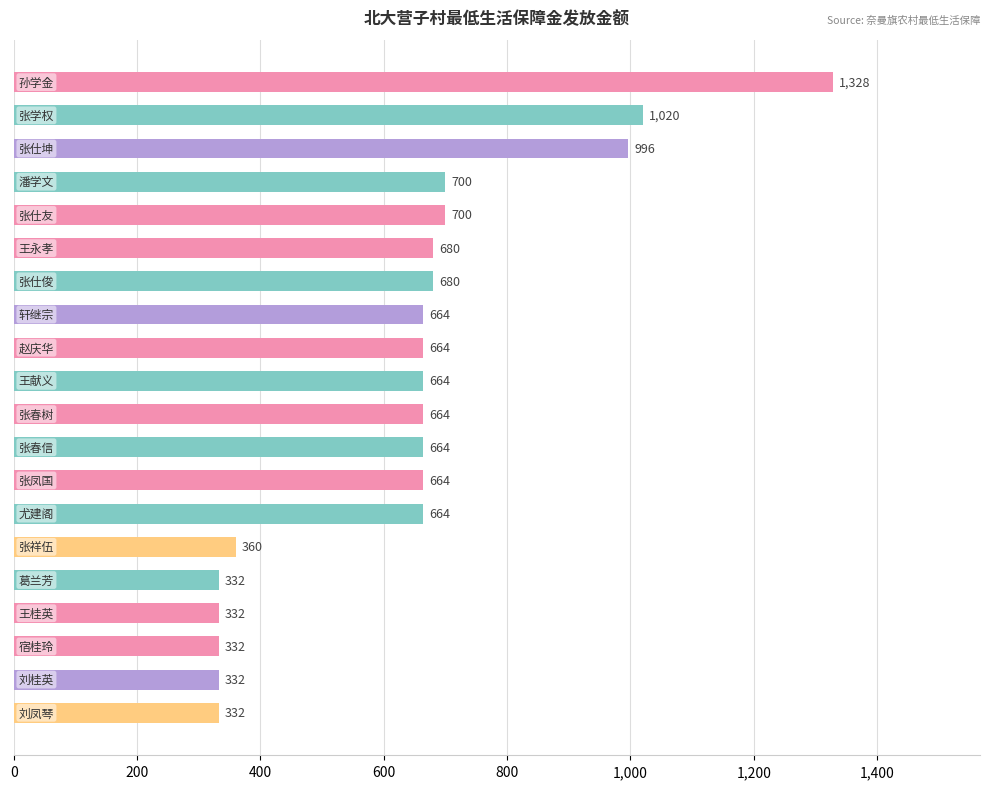

What is the value of the 9th bar from the top?

664